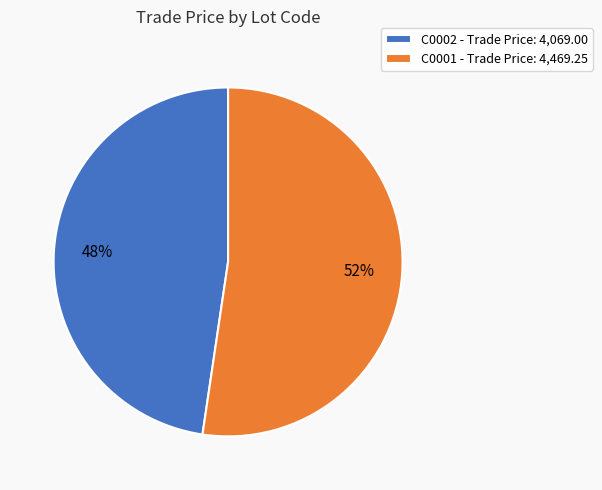

What is the smallest slice in the pie chart?

C0002